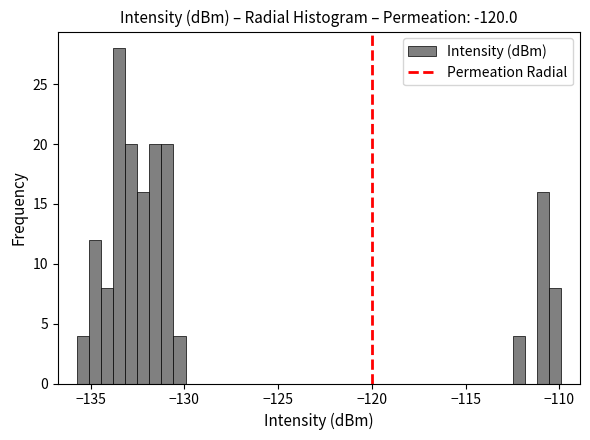

Around what value on the x-axis is the tallest bar? Give the approximate position of its centre, as read against the axis.

-133.5